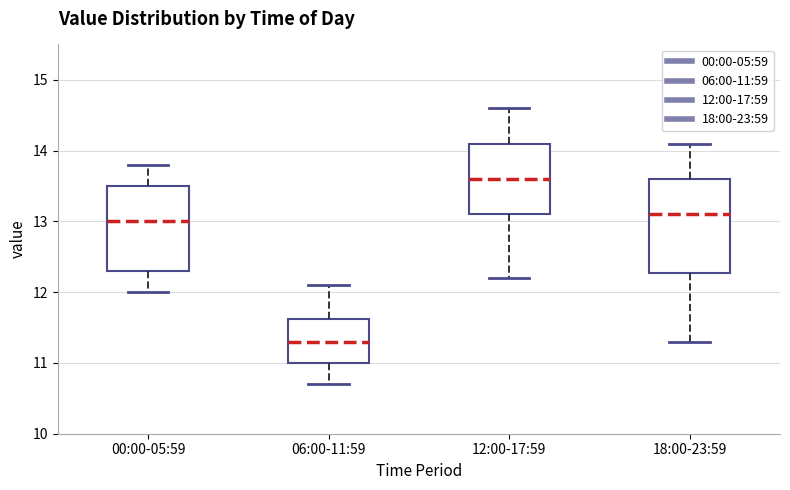

Reading left to right, transcribe this box plot: for each box, give where its median line is, the range the box spans, and where its two whiskers end, as read against the y-axis. The values are not printed on the chart, so give them approximately, as read against the axis.

00:00-05:59: median 13.0, box 12.3 to 13.5, whiskers 12.0 to 13.8
06:00-11:59: median 11.3, box 11.0 to 11.6, whiskers 10.7 to 12.1
12:00-17:59: median 13.6, box 13.1 to 14.1, whiskers 12.2 to 14.6
18:00-23:59: median 13.1, box 12.3 to 13.6, whiskers 11.3 to 14.1